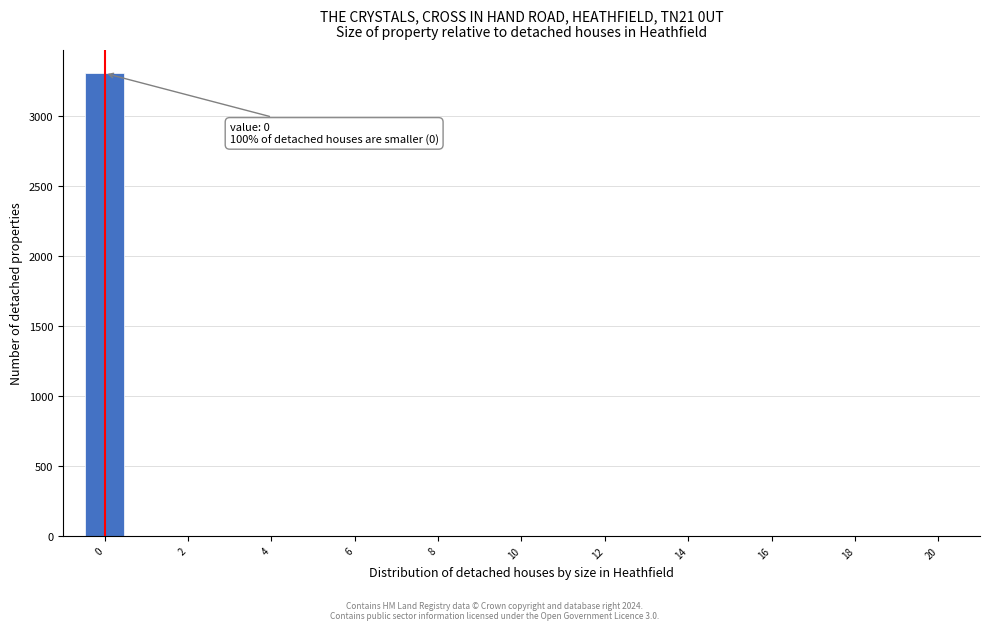

Over which range of the x-axis is the bar tallest?

-0.5 to 0.5